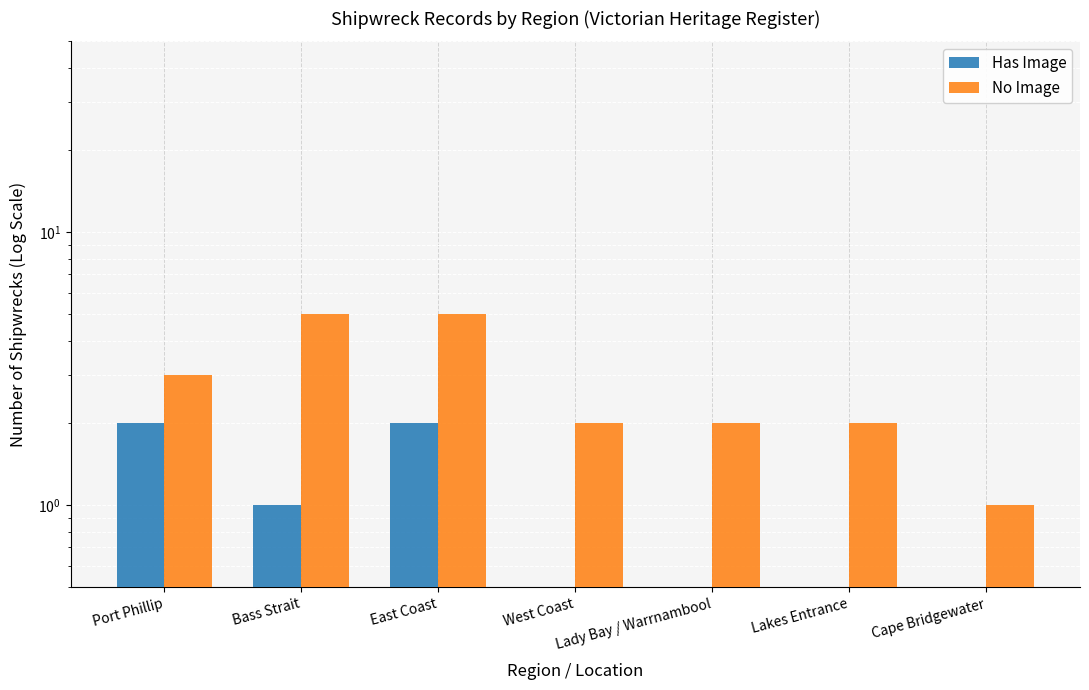

Between Bass Strait and Cape Bridgewater, which is larger?

Bass Strait